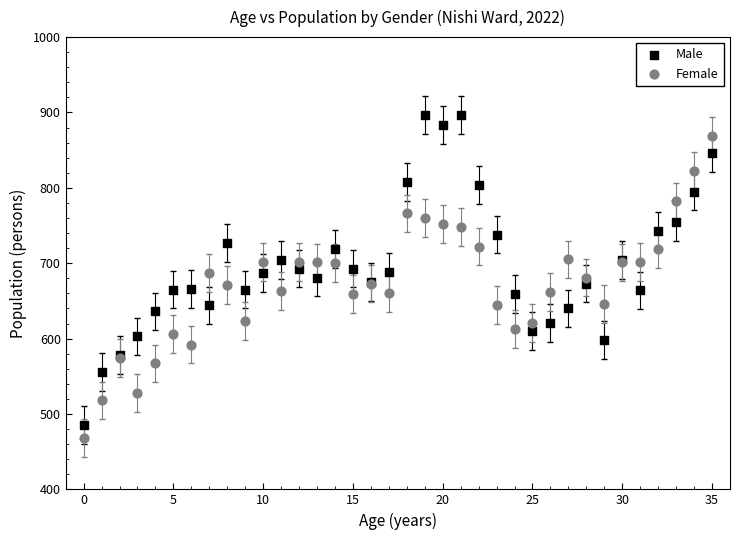

Which series reaches the maximum Y coordinate?

Male